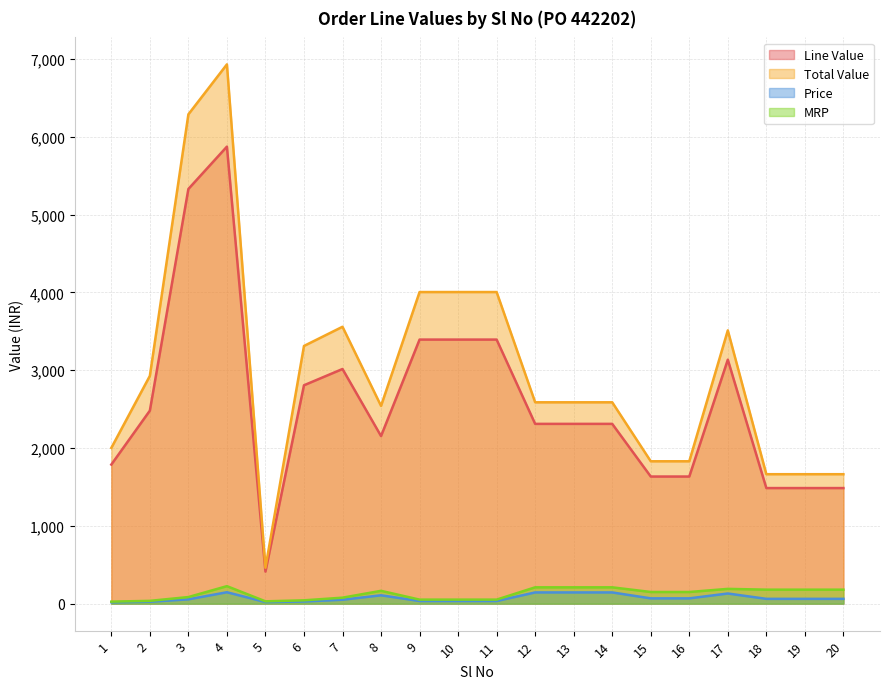

What is the difference between the maximum and second lowest values in the MRP series?

195.0